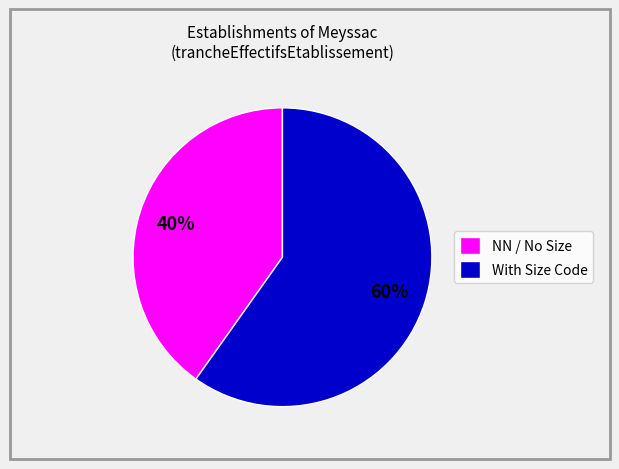

Count the number of slices in the pie.

2